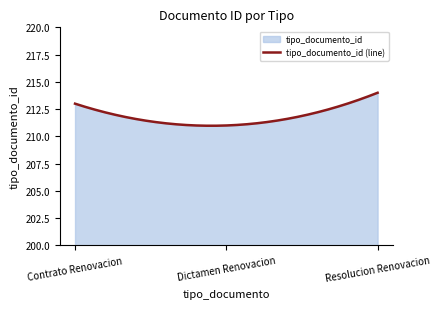

Which category has the highest value across all series?

Resolucion Renovacion